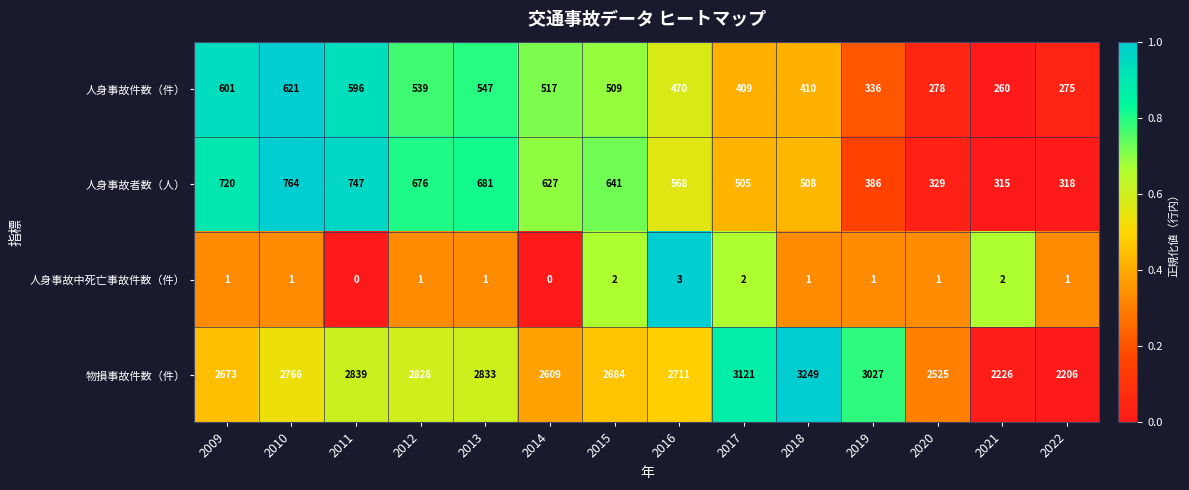

The value of 人身事故者数（人） at 2017 is 505. True or false?

True